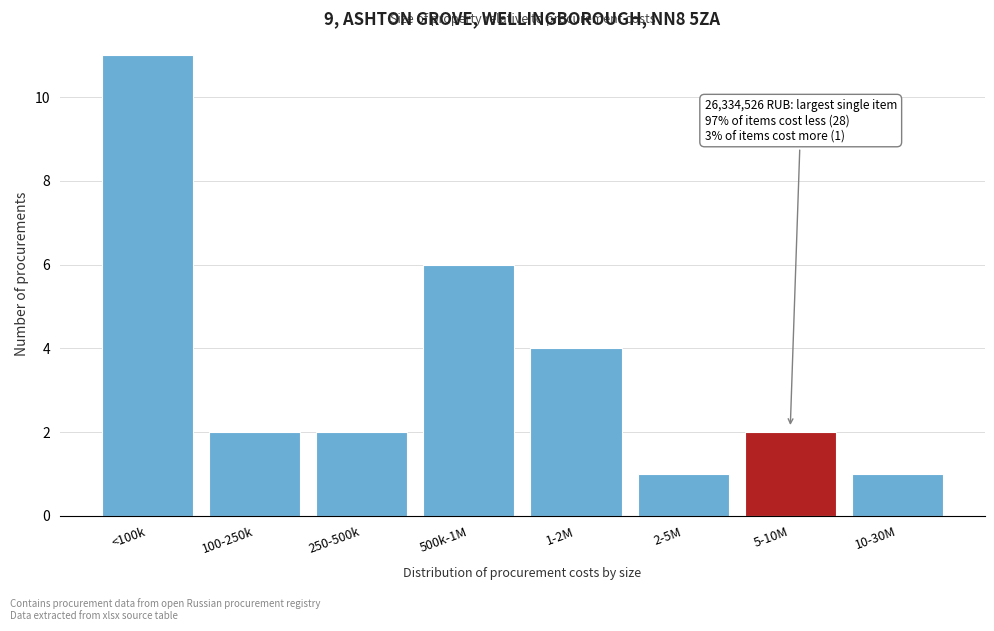

Reading left to right, list all the values displayed in this chart.

<100k=11	100-250k=2	250-500k=2	500k-1M=6	1-2M=4	2-5M=1	5-10M=2	10-30M=1